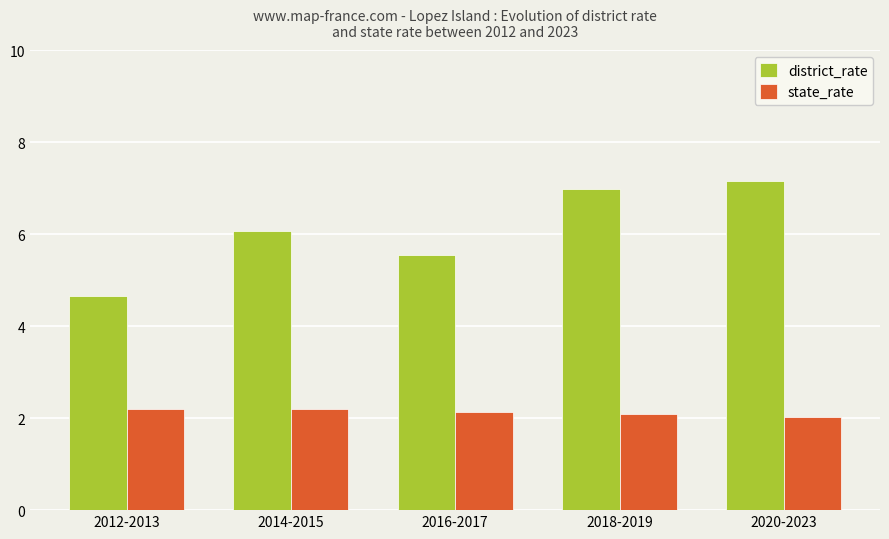

Which series has the widest spread of values?

district_rate